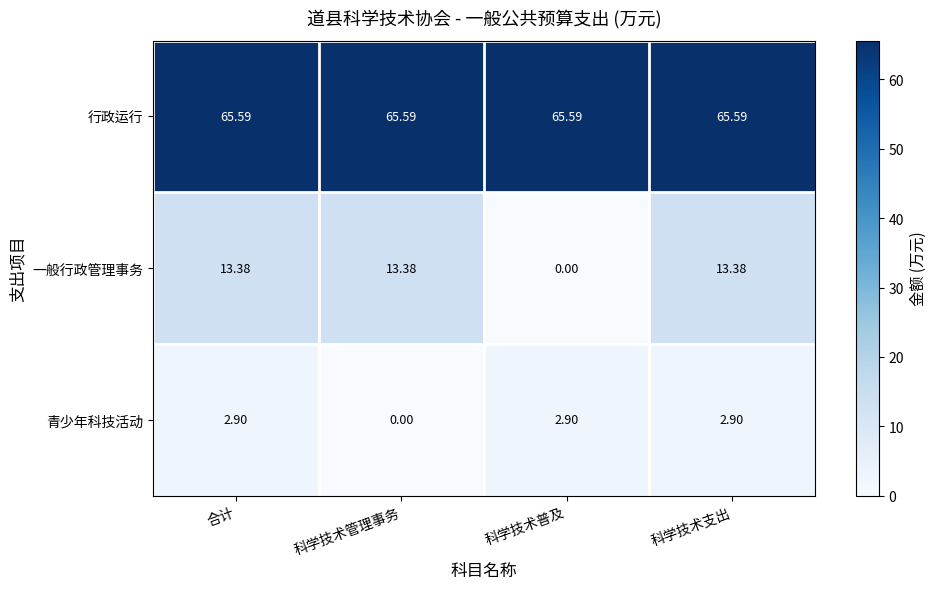

What is the difference between the highest and lowest values at 合计?

62.7